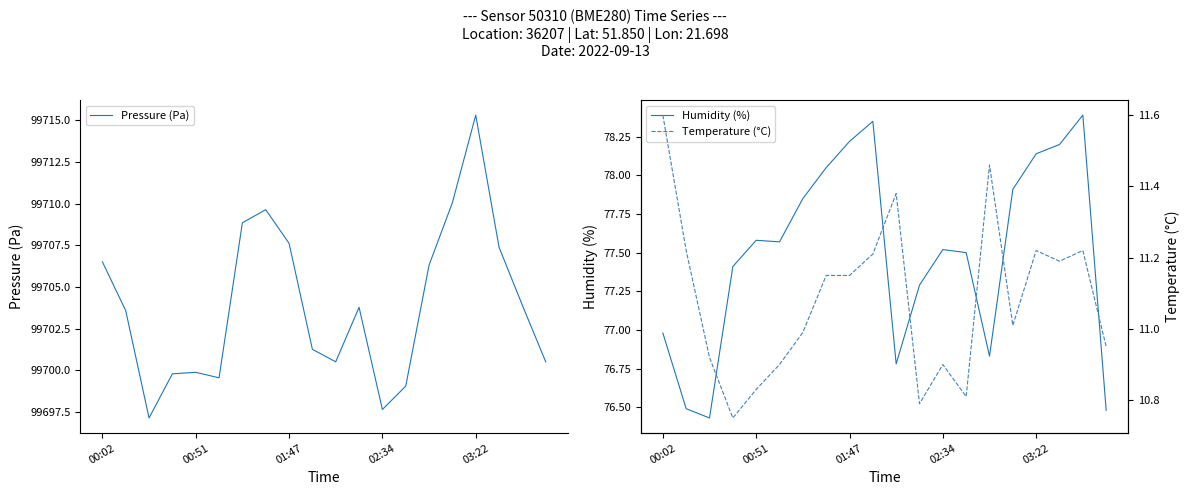

Which category has the highest value in the Pressure (Pa) series?

03:22